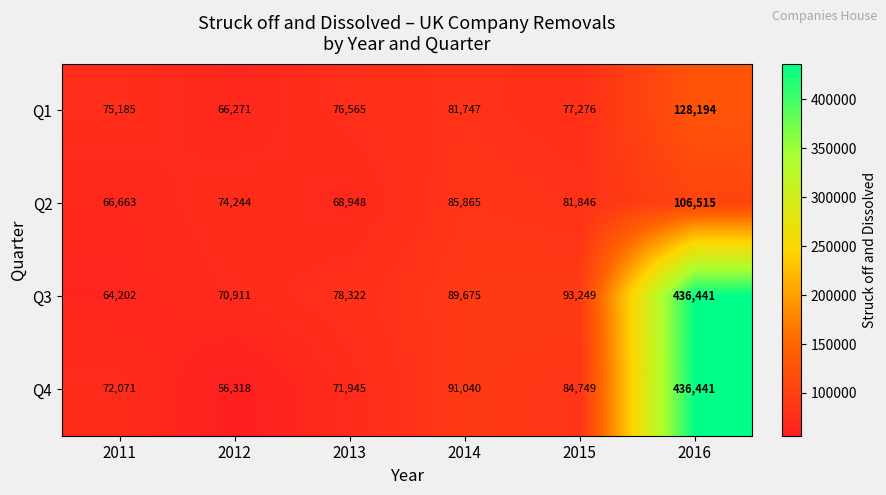

What is the sum of all Q1 values?

505238